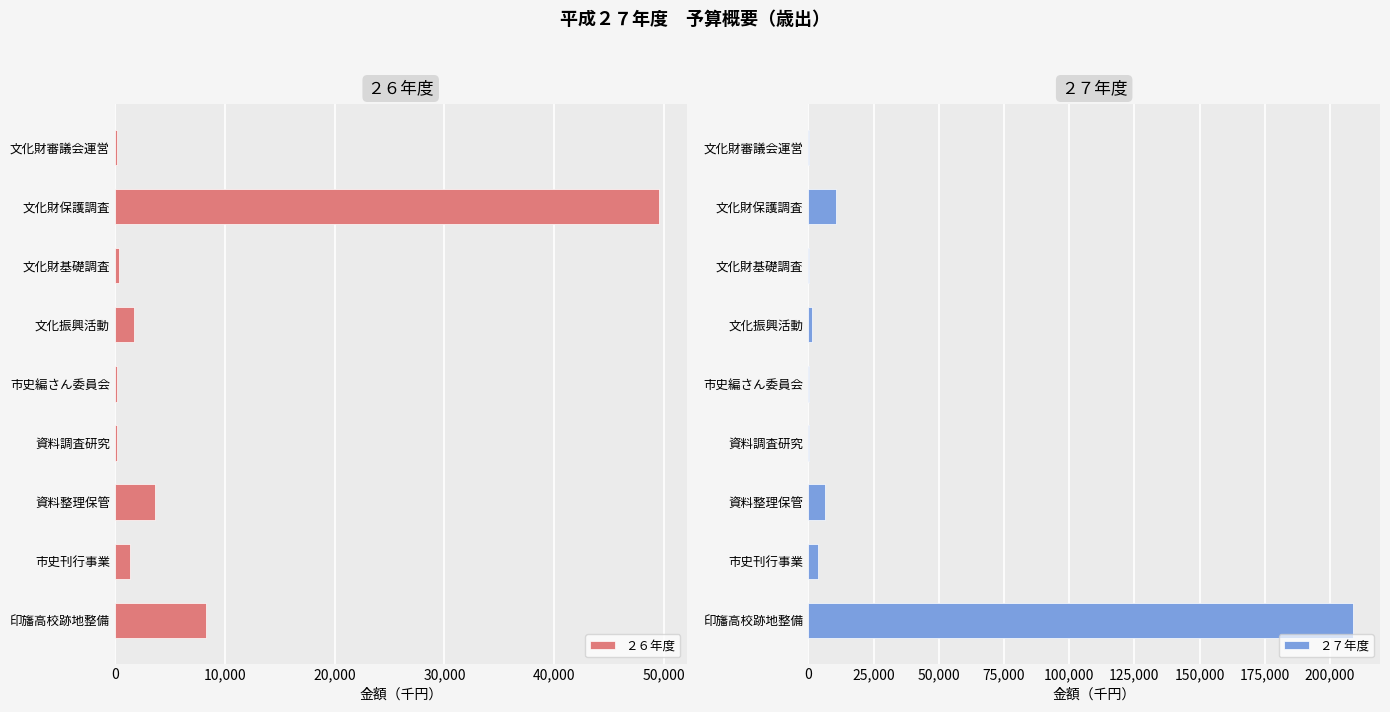

How many values in the ２７年度 series are below 1362?

4